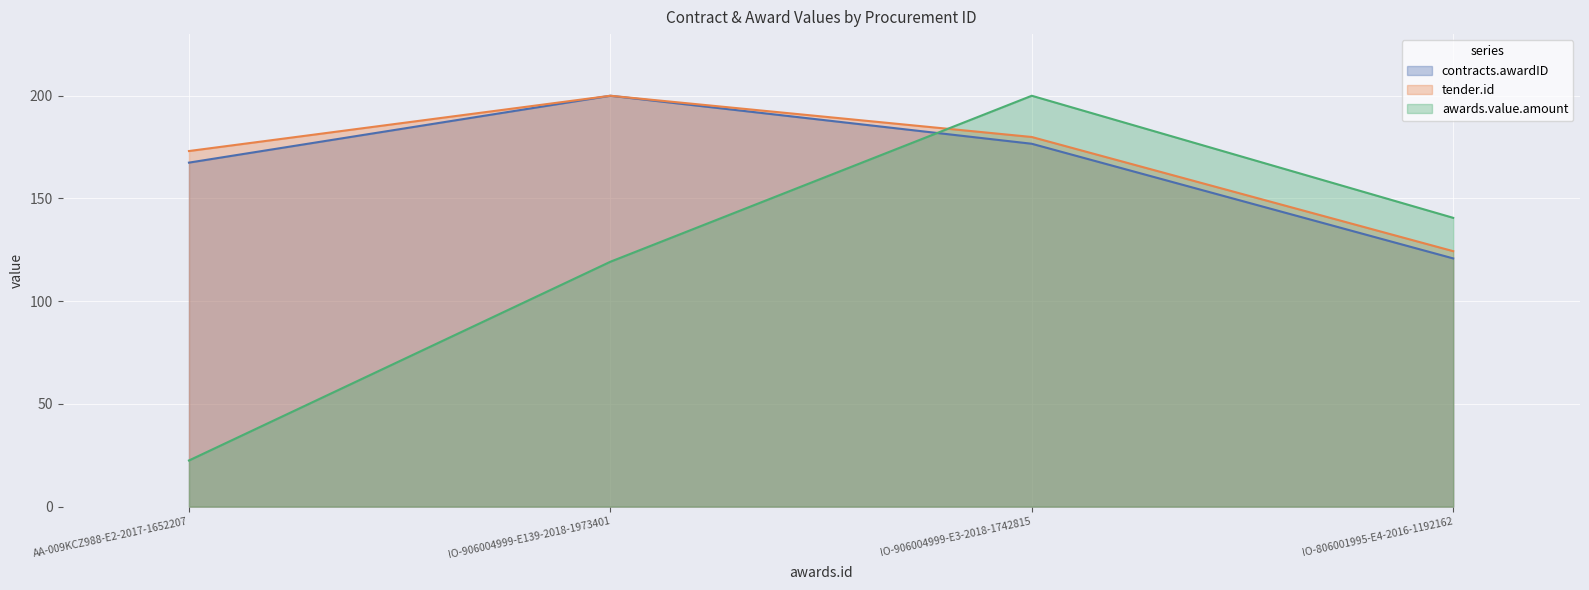

What is the sum of all contracts.awardID (line) values?

664.9